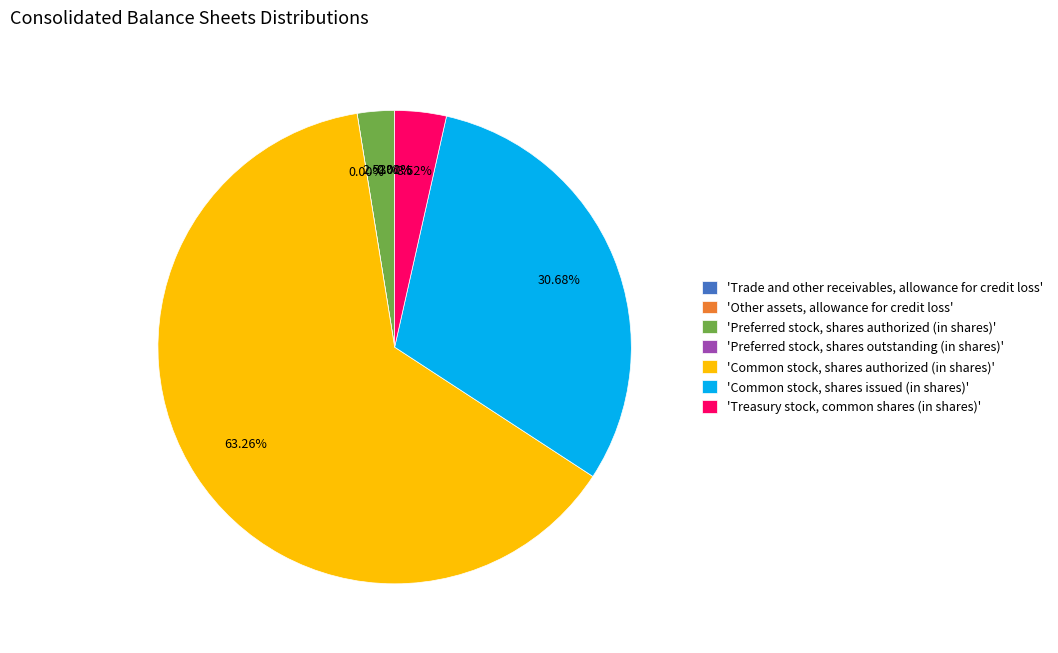

What is the largest slice in the pie chart?

Common stock, shares authorized (in shares)